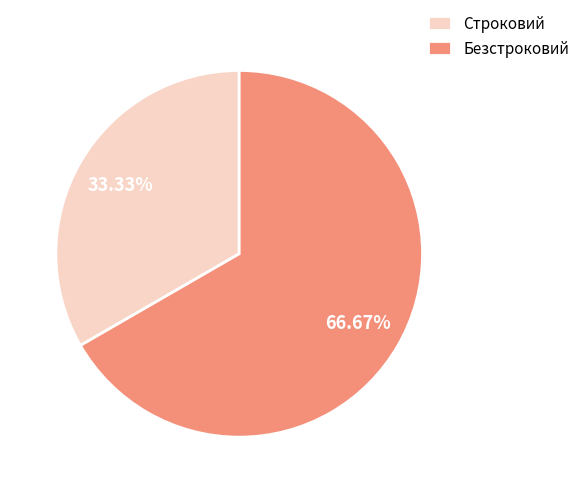

What is the largest slice in the pie chart?

Безстроковий